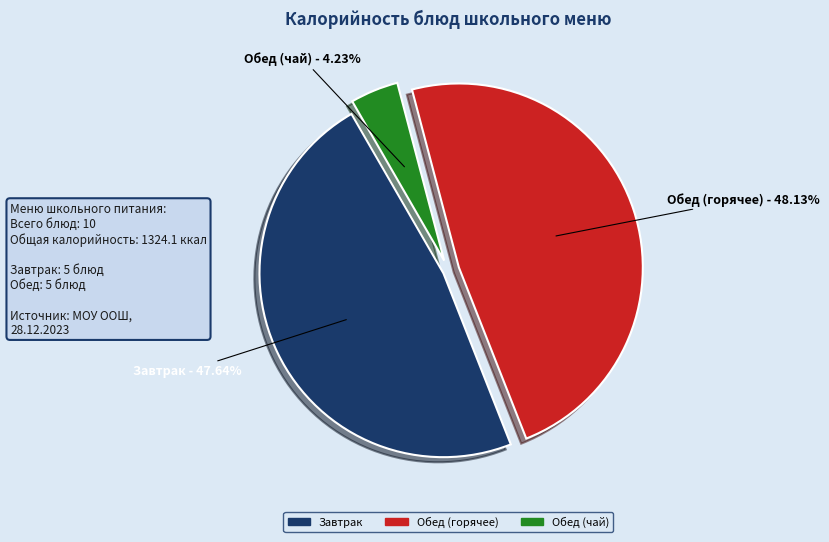

Is there a majority slice in this chart?

No